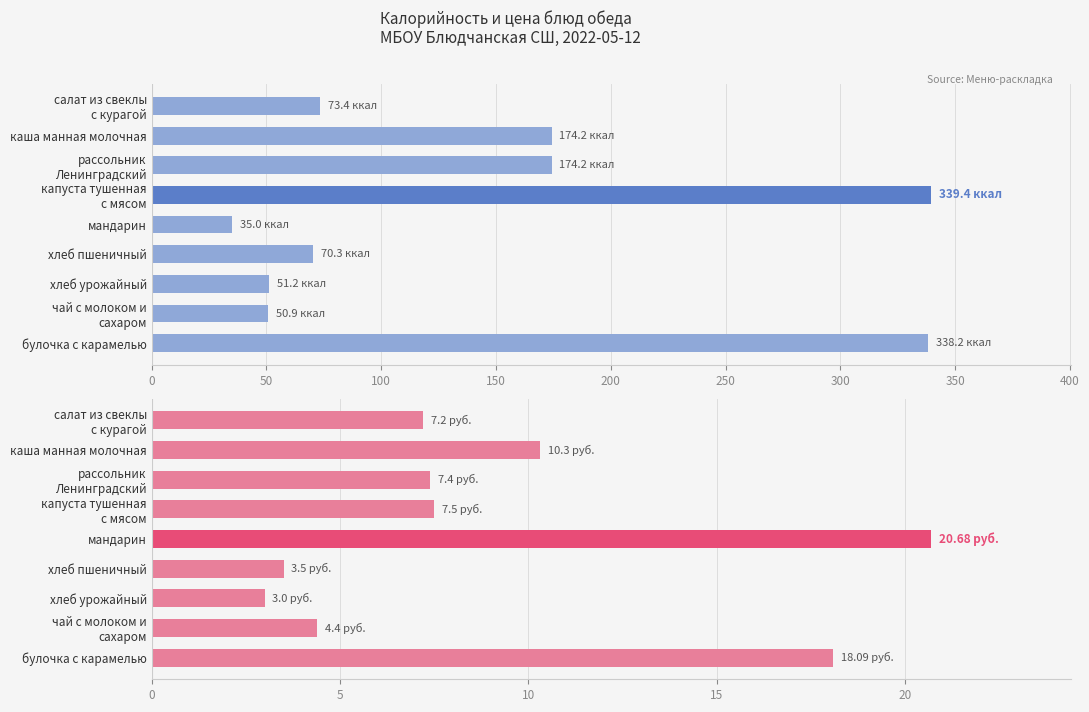

The Цена (руб.) series shows 2.6 at каша манная молочная. True or false?

False